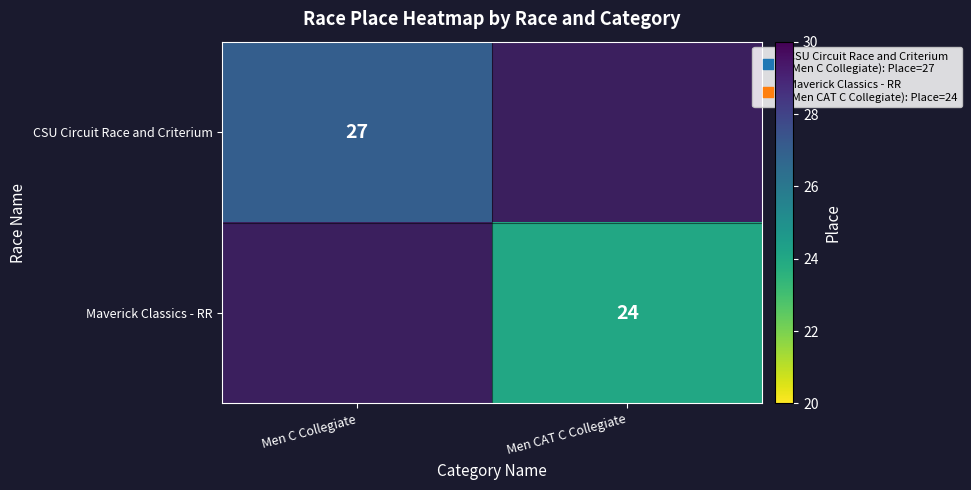

What is the maximum value shown in the chart?

27.0